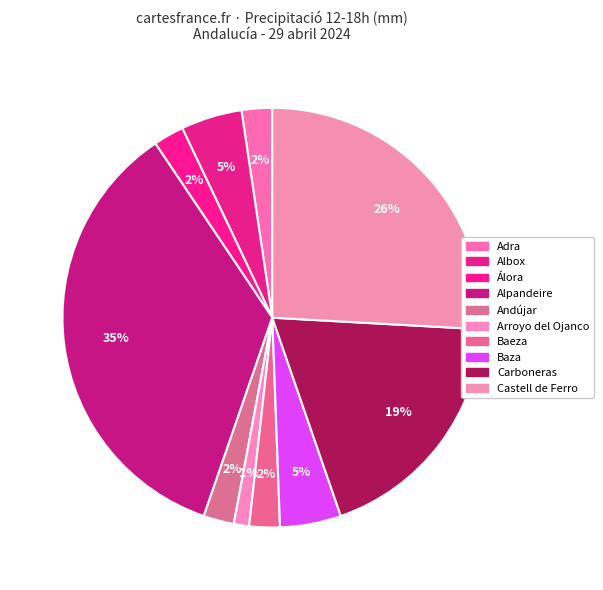

How many slices are in this pie chart?

10